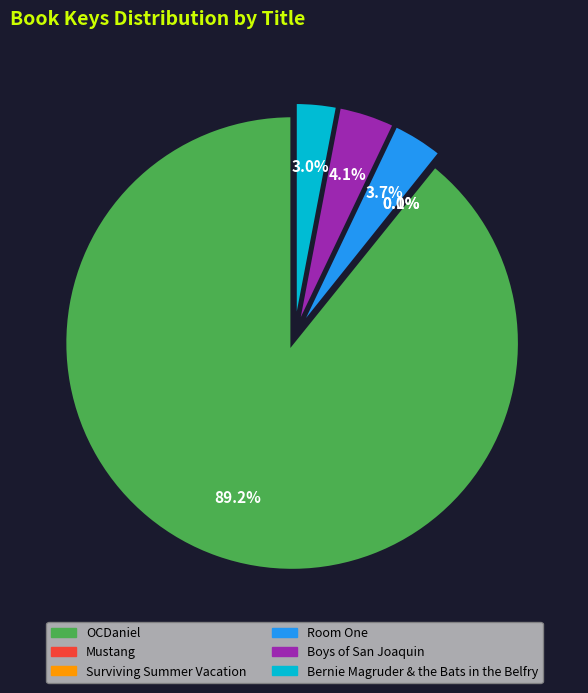

How many segments does this pie chart have?

6